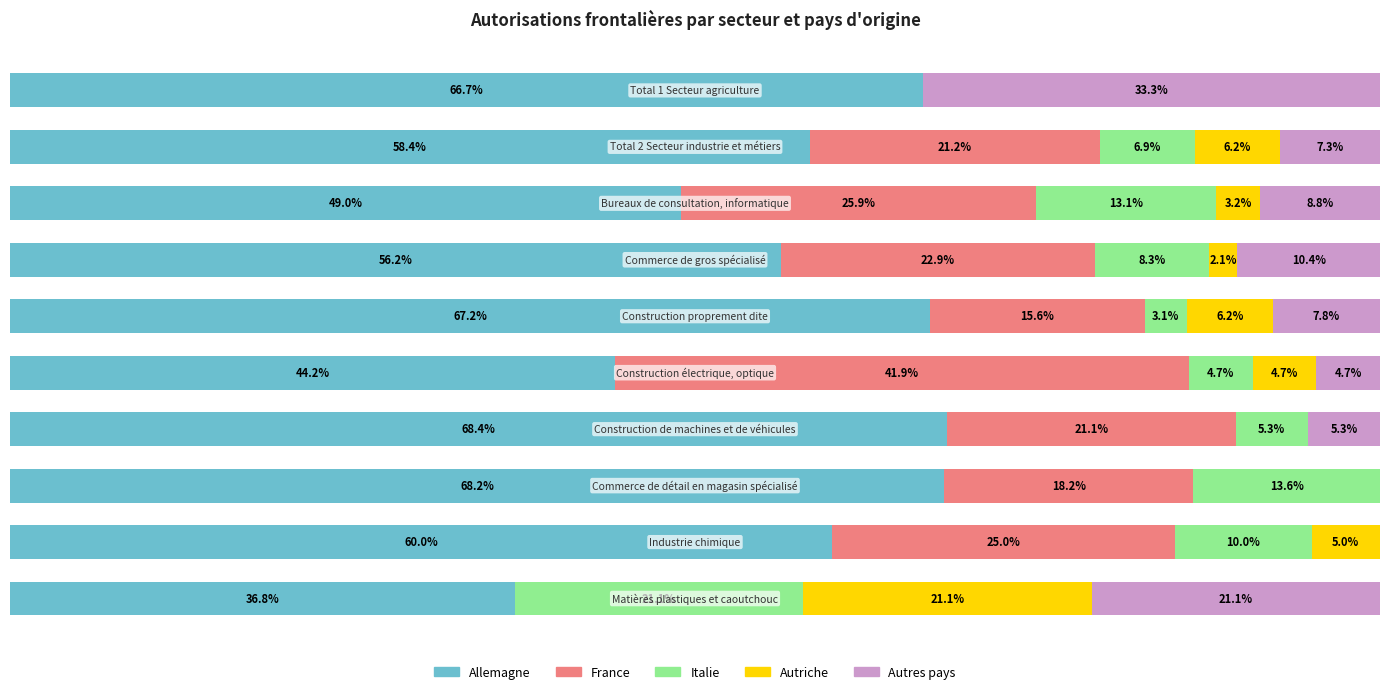

What are all the series names shown in the legend?

Allemagne, France, Italie, Autriche, Autres pays